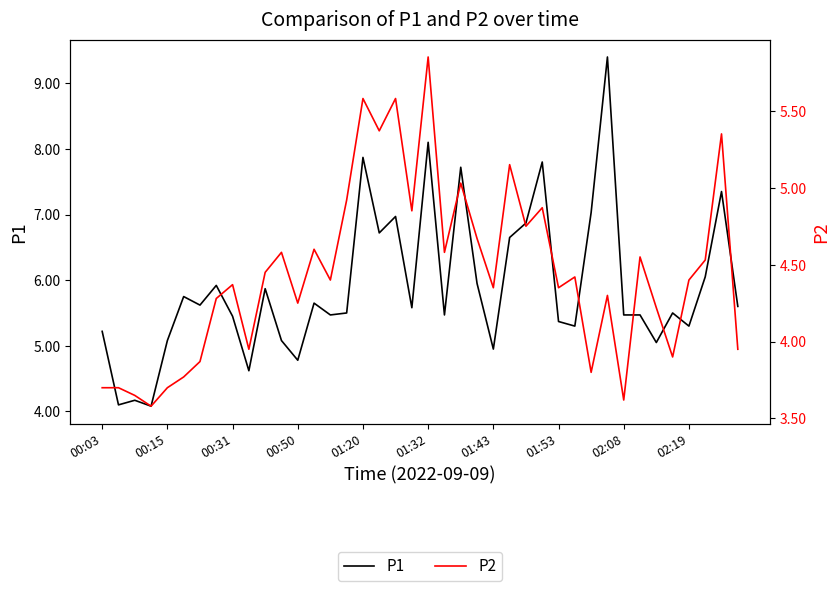

What is the minimum value shown in the chart?

3.6